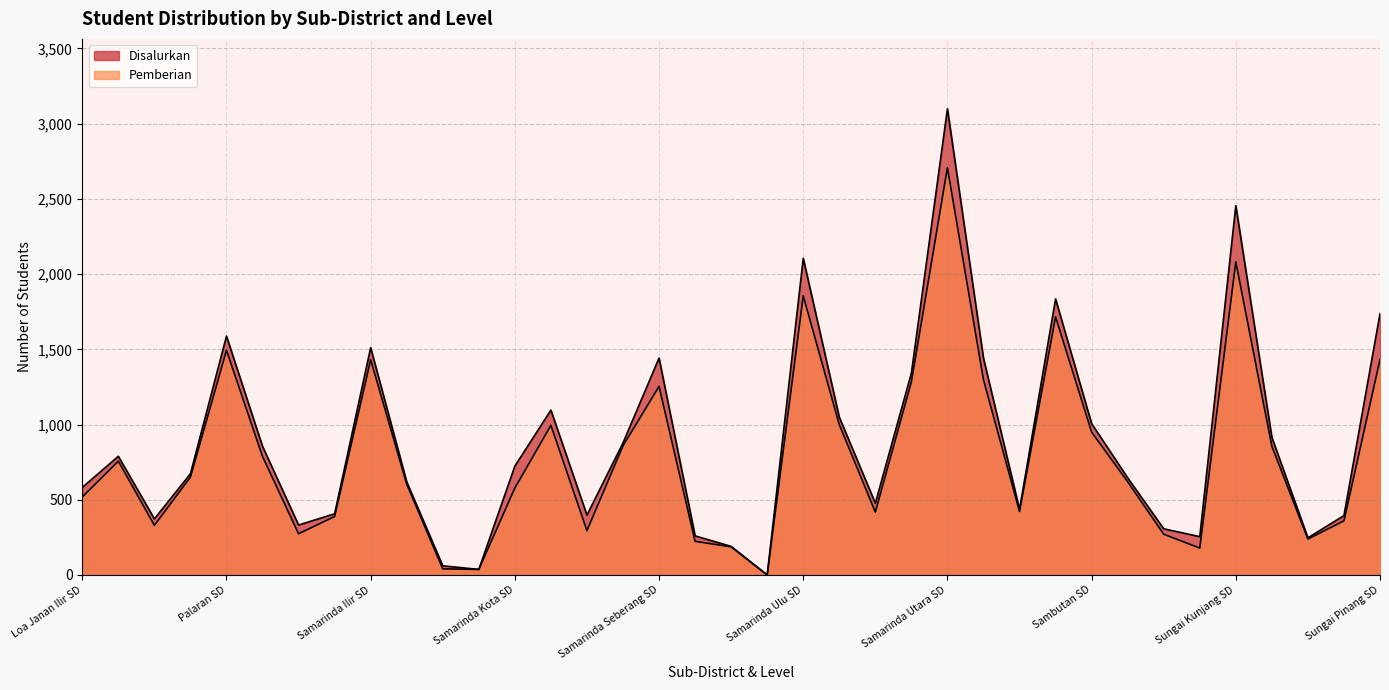

True or false: Pemberian and Disalurkan cross at least once.

False